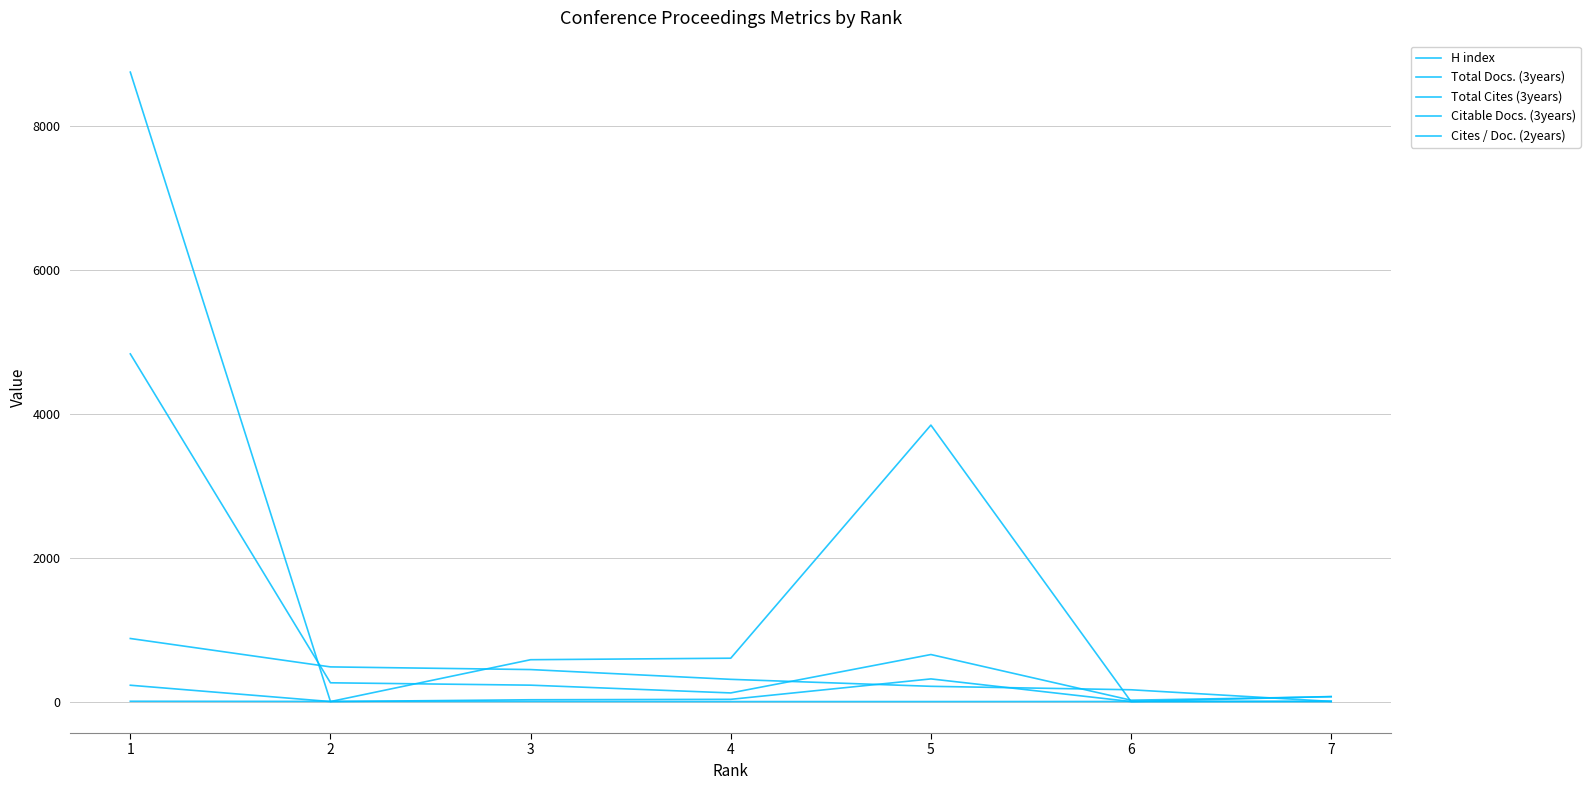

Reading right to left, extract all data points from this chart.

H index: 7=2	6=164	5=212	4=309	3=445	2=482	1=877
Total Docs. (3years): 7=70	6=0	5=315	4=31	3=25	2=0	1=227
Total Cites (3years): 7=4	6=0	5=3845	4=603	3=582	2=0	1=8754
Citable Docs. (3years): 7=67	6=19	5=654	4=120	3=228	2=261	1=4835
Cites / Doc. (2years): 7=0	6=1	5=0	4=0	3=2	2=2	1=4